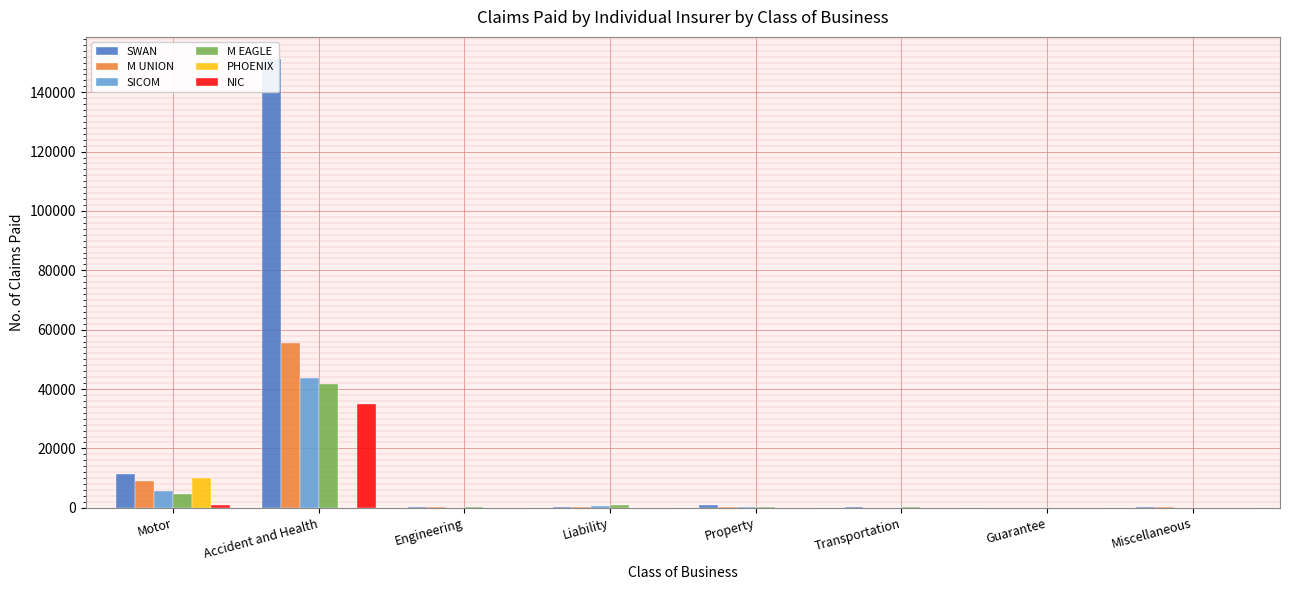

What value does the SICOM series have at Transportation?

19